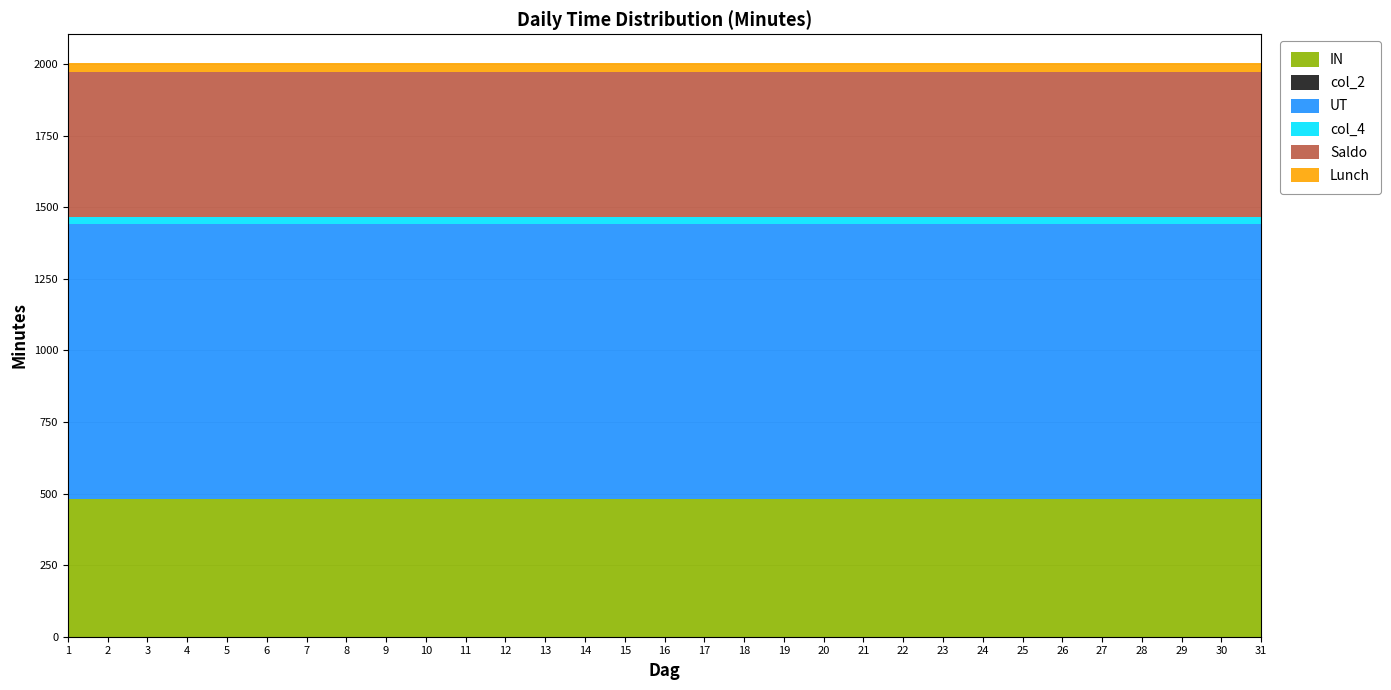

Reading left to right, extract all data points from this chart.

IN: 1=480	2=480	3=480	4=480	5=480	6=480	7=480	8=480	9=480	10=480	11=480	12=480	13=480	14=480	15=480	16=480	17=480	18=480	19=480	20=480	21=480	22=480	23=480	24=480	25=480	26=480	27=480	28=480	29=480	30=480	31=480
col_2: 1=0	2=0	3=0	4=0	5=0	6=0	7=0	8=0	9=0	10=0	11=0	12=0	13=0	14=0	15=0	16=0	17=0	18=0	19=0	20=0	21=0	22=0	23=0	24=0	25=0	26=0	27=0	28=0	29=0	30=0	31=0
UT: 1=960	2=960	3=960	4=960	5=960	6=960	7=960	8=960	9=960	10=960	11=960	12=960	13=960	14=960	15=960	16=960	17=960	18=960	19=960	20=960	21=960	22=960	23=960	24=960	25=960	26=960	27=960	28=960	29=960	30=960	31=960
col_4: 1=27	2=27	3=27	4=27	5=27	6=27	7=27	8=27	9=27	10=27	11=27	12=27	13=27	14=27	15=27	16=27	17=27	18=27	19=27	20=27	21=27	22=27	23=27	24=27	25=27	26=27	27=27	28=27	29=27	30=27	31=27
Saldo: 1=507	2=507	3=507	4=507	5=507	6=507	7=507	8=507	9=507	10=507	11=507	12=507	13=507	14=507	15=507	16=507	17=507	18=507	19=507	20=507	21=507	22=507	23=507	24=507	25=507	26=507	27=507	28=507	29=507	30=507	31=507
Lunch: 1=30	2=30	3=30	4=30	5=30	6=30	7=30	8=30	9=30	10=30	11=30	12=30	13=30	14=30	15=30	16=30	17=30	18=30	19=30	20=30	21=30	22=30	23=30	24=30	25=30	26=30	27=30	28=30	29=30	30=30	31=30